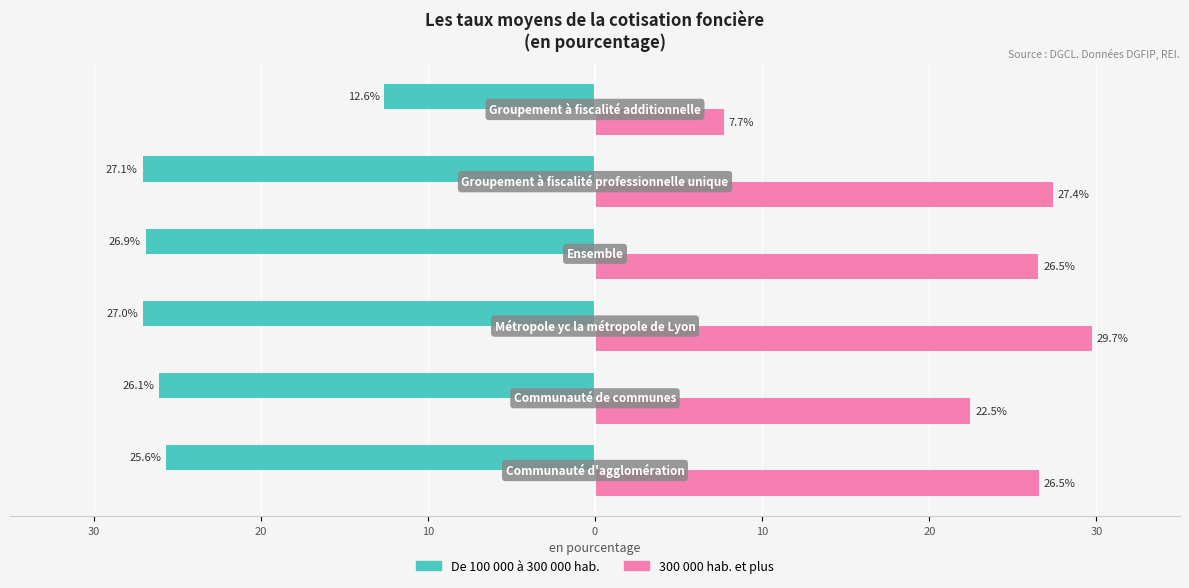

What are all the series names shown in the legend?

De 100 000 à 300 000 hab., 300 000 hab. et plus